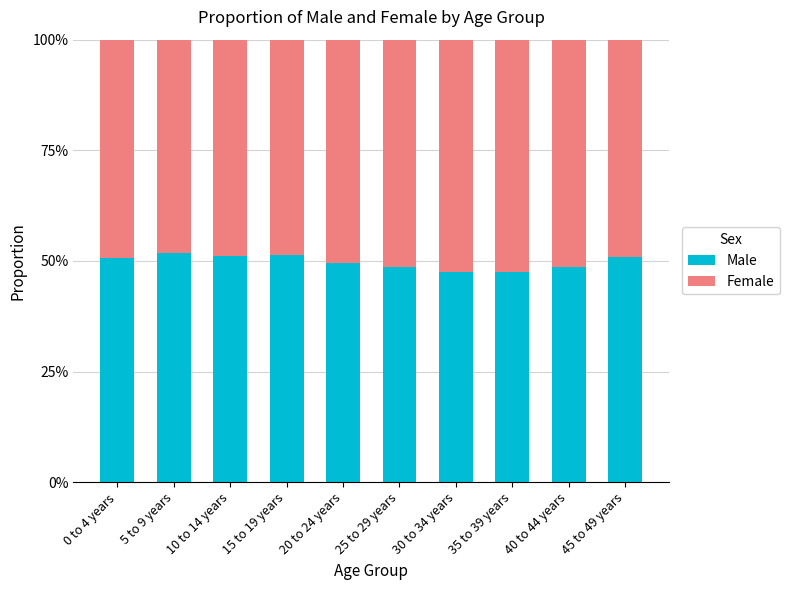

What are all the series names shown in the legend?

Male, Female